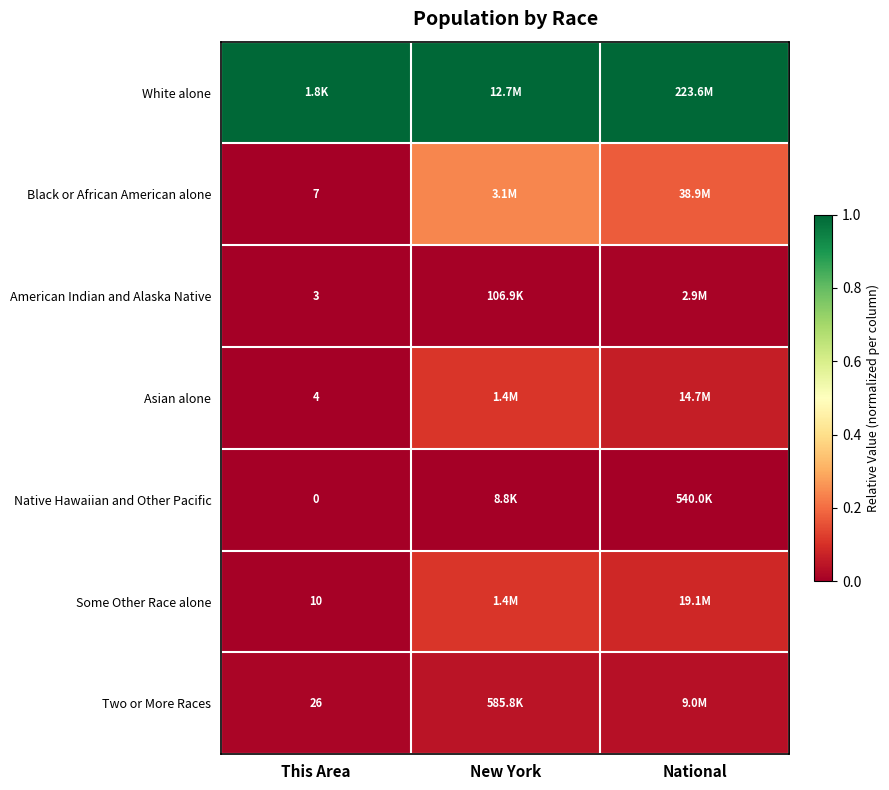

True or false: Black or African American alone has a value of 0.0 at This Area.

False